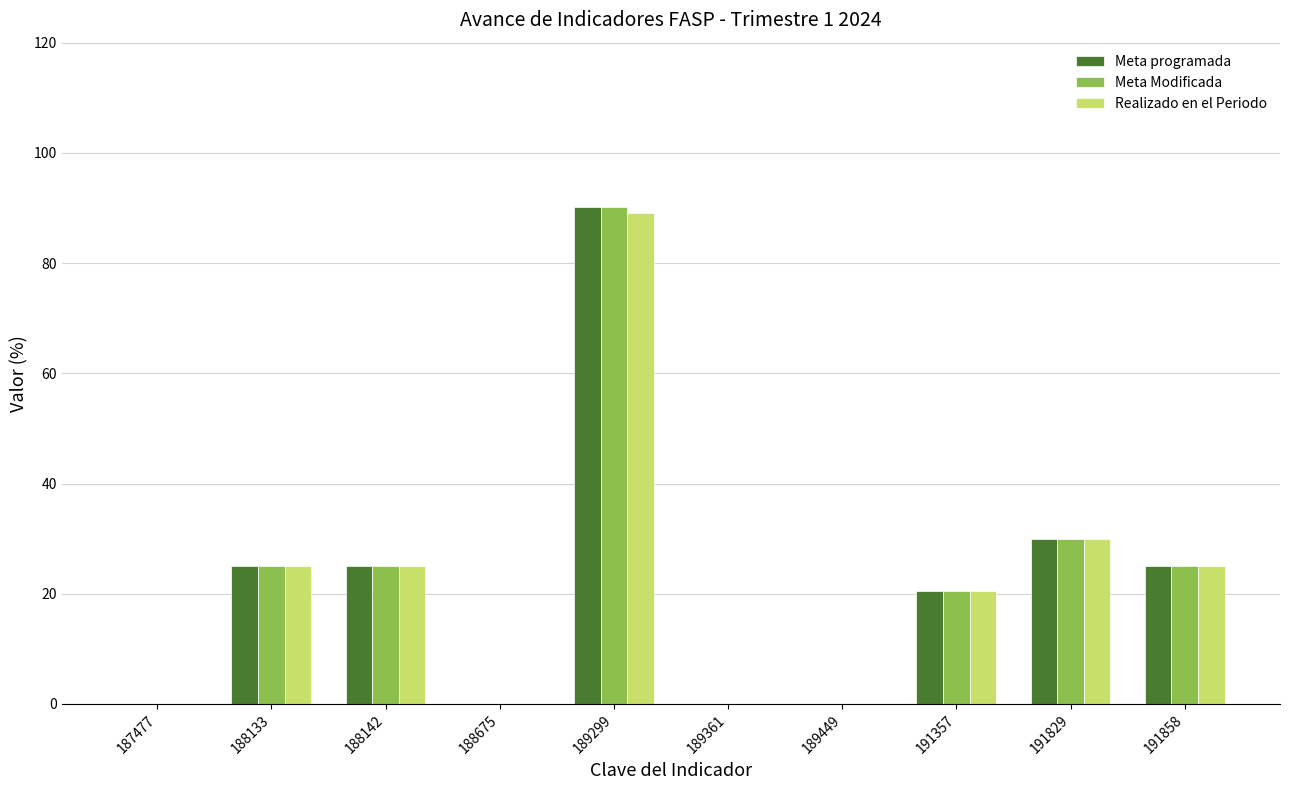

What is the highest value of the Meta Modificada series?

90.2